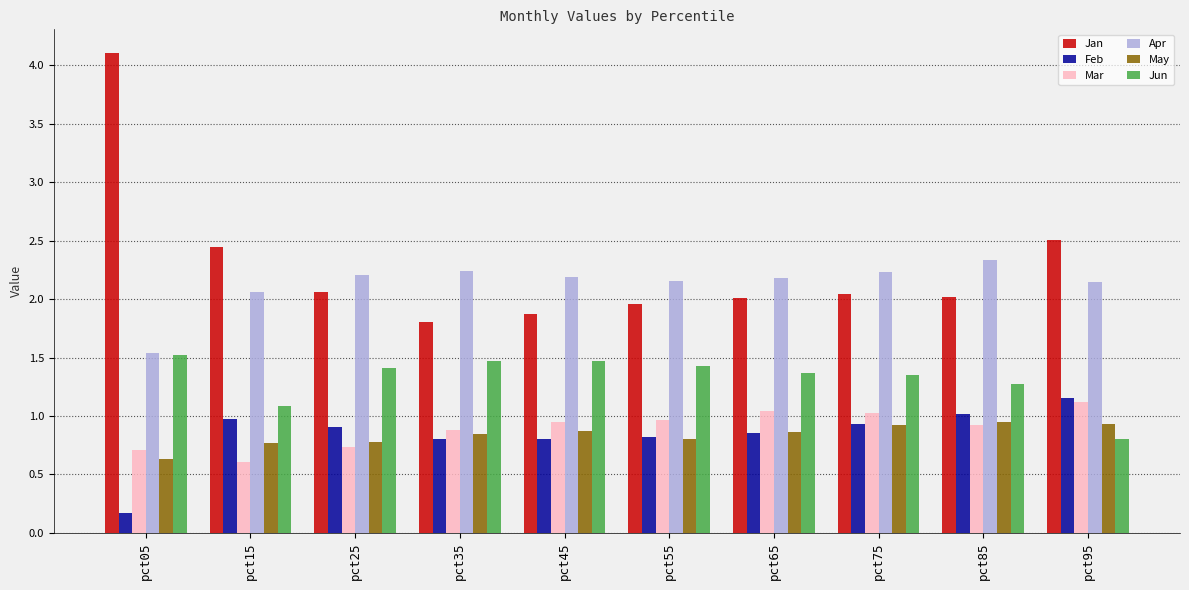

What is the value of the Apr bar at the 1st from the left?

1.5